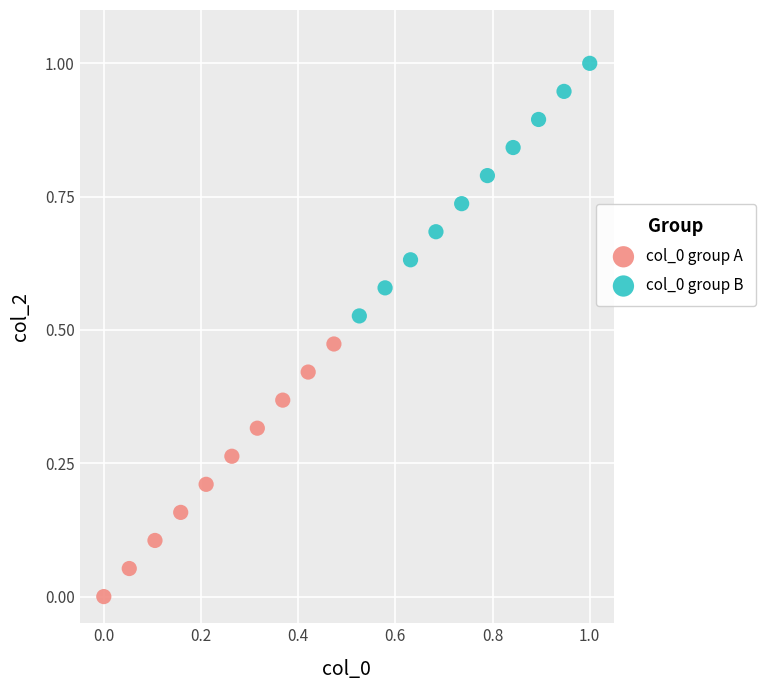

Which series contains the lowest Y value?

col_0 group A